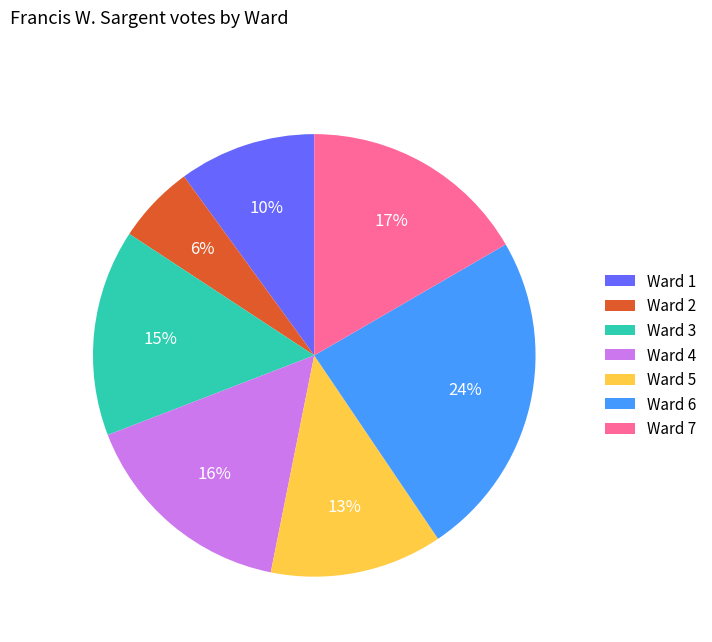

Is it true that Ward 6 is 18% of the pie?

False